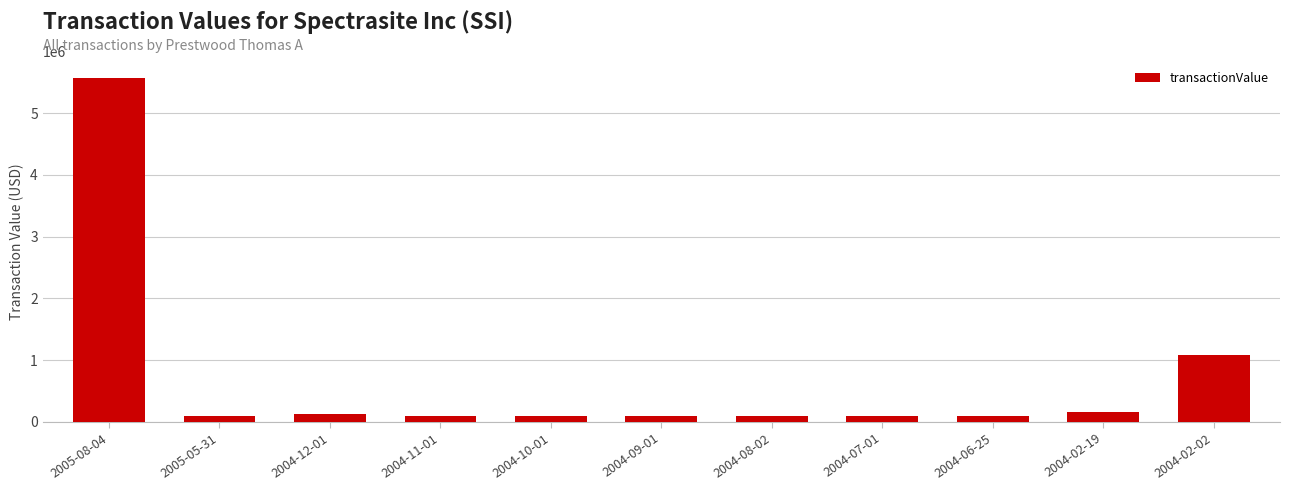

What is the change in value from 2004-12-01 to 2004-11-01?

-23387